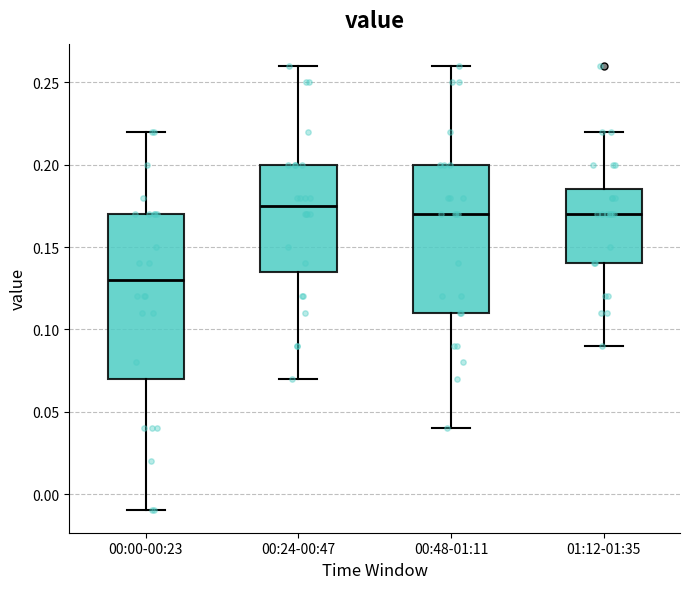

Reading left to right, transcribe this box plot: for each box, give where its median line is, the range the box spans, and where its two whiskers end, as read against the y-axis. The values are not printed on the chart, so give them approximately, as read against the axis.

00:00-00:23: median 0.130, box 0.070 to 0.170, whiskers -0.010 to 0.220
00:24-00:47: median 0.175, box 0.135 to 0.200, whiskers 0.070 to 0.260
00:48-01:11: median 0.170, box 0.110 to 0.200, whiskers 0.040 to 0.260
01:12-01:35: median 0.170, box 0.140 to 0.185, whiskers 0.090 to 0.220